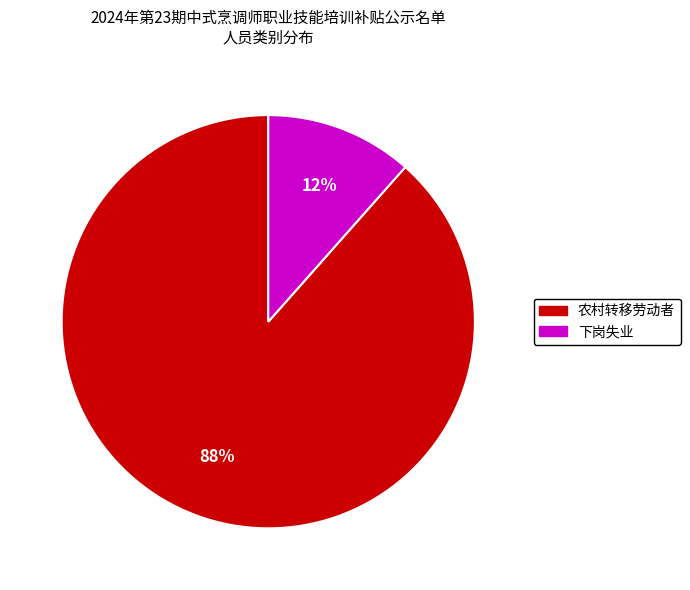

Between 下岗失业 and 农村转移劳动者, which is larger?

农村转移劳动者